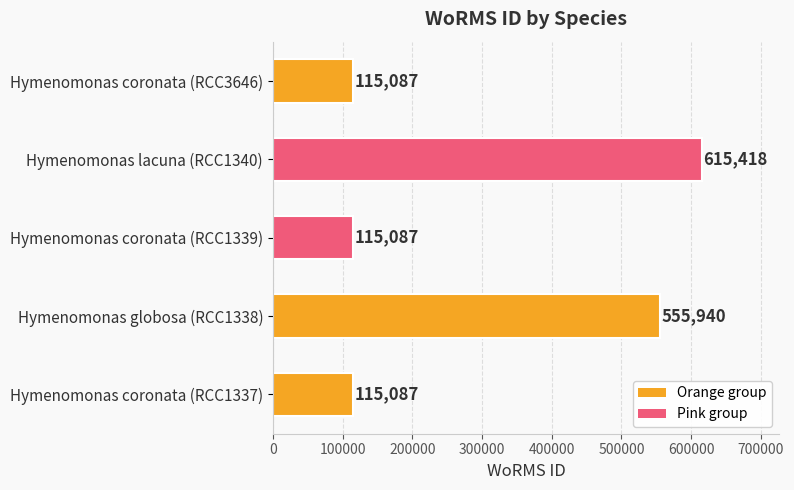

Which has a higher value, Hymenomonas lacuna (RCC1340) or Hymenomonas coronata (RCC1339)?

Hymenomonas lacuna (RCC1340)